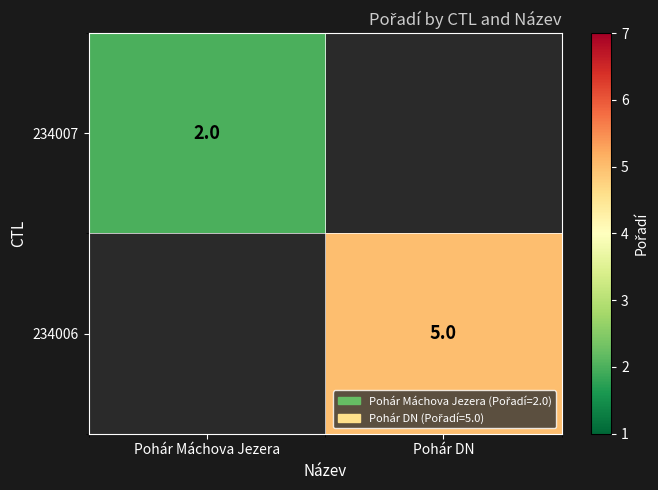

True or false: 234006 has a value of 5 at Pohár DN.

True